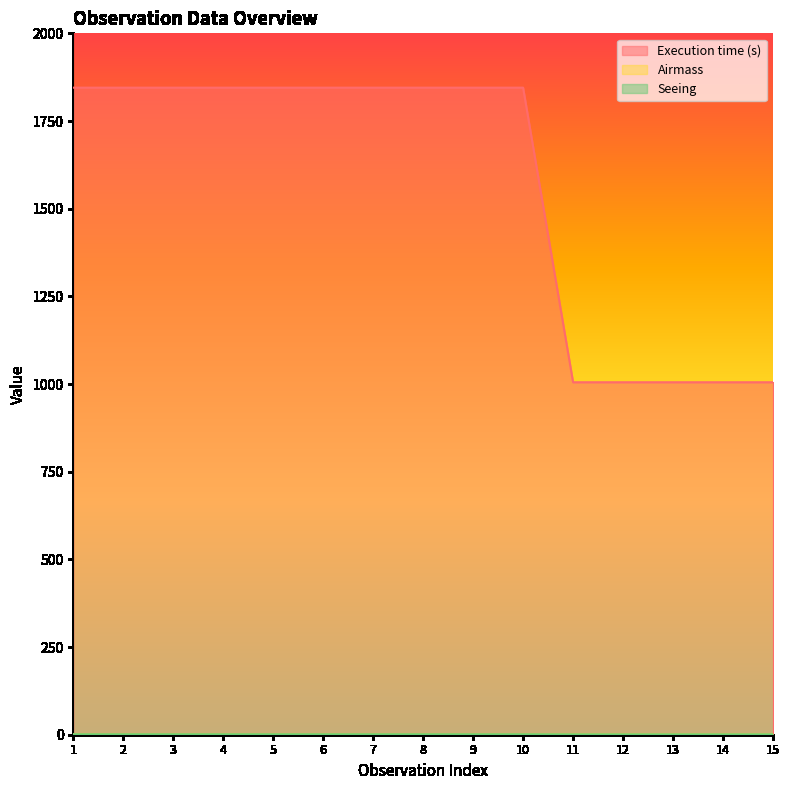

Count the number of data series in this chart.

3